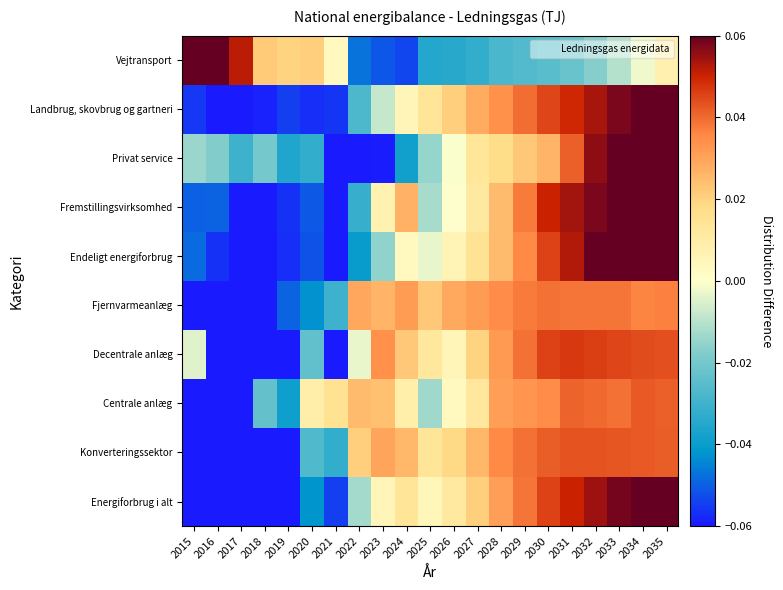

Reading right to left, list all the values displayed in this chart.

Energiforbrug i alt: 2035=0.1	2034=0.1	2033=0.1	2032=0.1	2031=0.1	2030=0.0	2029=0.0	2028=0.0	2027=0.0	2026=0.0	2025=0.0	2024=0.0	2023=0.0	2022=-0.0	2021=-0.1	2020=-0.0	2019=-0.1	2018=-0.1	2017=-0.1	2016=-0.1	2015=-0.1
Konverteringssektor: 2035=0.0	2034=0.0	2033=0.0	2032=0.0	2031=0.0	2030=0.0	2029=0.0	2028=0.0	2027=0.0	2026=0.0	2025=0.0	2024=0.0	2023=0.0	2022=0.0	2021=-0.0	2020=-0.0	2019=-0.1	2018=-0.1	2017=-0.1	2016=-0.1	2015=-0.1
Centrale anlæg: 2035=0.0	2034=0.0	2033=0.0	2032=0.0	2031=0.0	2030=0.0	2029=0.0	2028=0.0	2027=0.0	2026=0.0	2025=-0.0	2024=0.0	2023=0.0	2022=0.0	2021=0.0	2020=0.0	2019=-0.0	2018=-0.0	2017=-0.1	2016=-0.1	2015=-0.1
Decentrale anlæg: 2035=0.0	2034=0.0	2033=0.0	2032=0.0	2031=0.0	2030=0.0	2029=0.0	2028=0.0	2027=0.0	2026=0.0	2025=0.0	2024=0.0	2023=0.0	2022=-0.0	2021=-0.1	2020=-0.0	2019=-0.1	2018=-0.1	2017=-0.1	2016=-0.1	2015=-0.0
Fjernvarmeanlæg: 2035=0.0	2034=0.0	2033=0.0	2032=0.0	2031=0.0	2030=0.0	2029=0.0	2028=0.0	2027=0.0	2026=0.0	2025=0.0	2024=0.0	2023=0.0	2022=0.0	2021=-0.0	2020=-0.0	2019=-0.0	2018=-0.1	2017=-0.1	2016=-0.1	2015=-0.1
Endeligt energiforbrug: 2035=0.1	2034=0.1	2033=0.1	2032=0.1	2031=0.1	2030=0.0	2029=0.0	2028=0.0	2027=0.0	2026=0.0	2025=-0.0	2024=0.0	2023=-0.0	2022=-0.0	2021=-0.1	2020=-0.1	2019=-0.1	2018=-0.1	2017=-0.1	2016=-0.1	2015=-0.0
Fremstillingsvirksomhed: 2035=0.1	2034=0.1	2033=0.1	2032=0.1	2031=0.1	2030=0.1	2029=0.0	2028=0.0	2027=0.0	2026=-0.0	2025=-0.0	2024=0.0	2023=0.0	2022=-0.0	2021=-0.1	2020=-0.1	2019=-0.1	2018=-0.1	2017=-0.1	2016=-0.0	2015=-0.0
Privat service: 2035=0.1	2034=0.1	2033=0.1	2032=0.1	2031=0.0	2030=0.0	2029=0.0	2028=0.0	2027=0.0	2026=-0.0	2025=-0.0	2024=-0.0	2023=-0.1	2022=-0.1	2021=-0.1	2020=-0.0	2019=-0.0	2018=-0.0	2017=-0.0	2016=-0.0	2015=-0.0
Landbrug, skovbrug og gartneri: 2035=0.1	2034=0.1	2033=0.1	2032=0.1	2031=0.0	2030=0.0	2029=0.0	2028=0.0	2027=0.0	2026=0.0	2025=0.0	2024=0.0	2023=-0.0	2022=-0.0	2021=-0.1	2020=-0.1	2019=-0.1	2018=-0.1	2017=-0.1	2016=-0.1	2015=-0.1
Vejtransport: 2035=0.0	2034=-0.0	2033=-0.0	2032=-0.0	2031=-0.0	2030=-0.0	2029=-0.0	2028=-0.0	2027=-0.0	2026=-0.0	2025=-0.0	2024=-0.1	2023=-0.1	2022=-0.0	2021=0.0	2020=0.0	2019=0.0	2018=0.0	2017=0.1	2016=0.1	2015=0.1